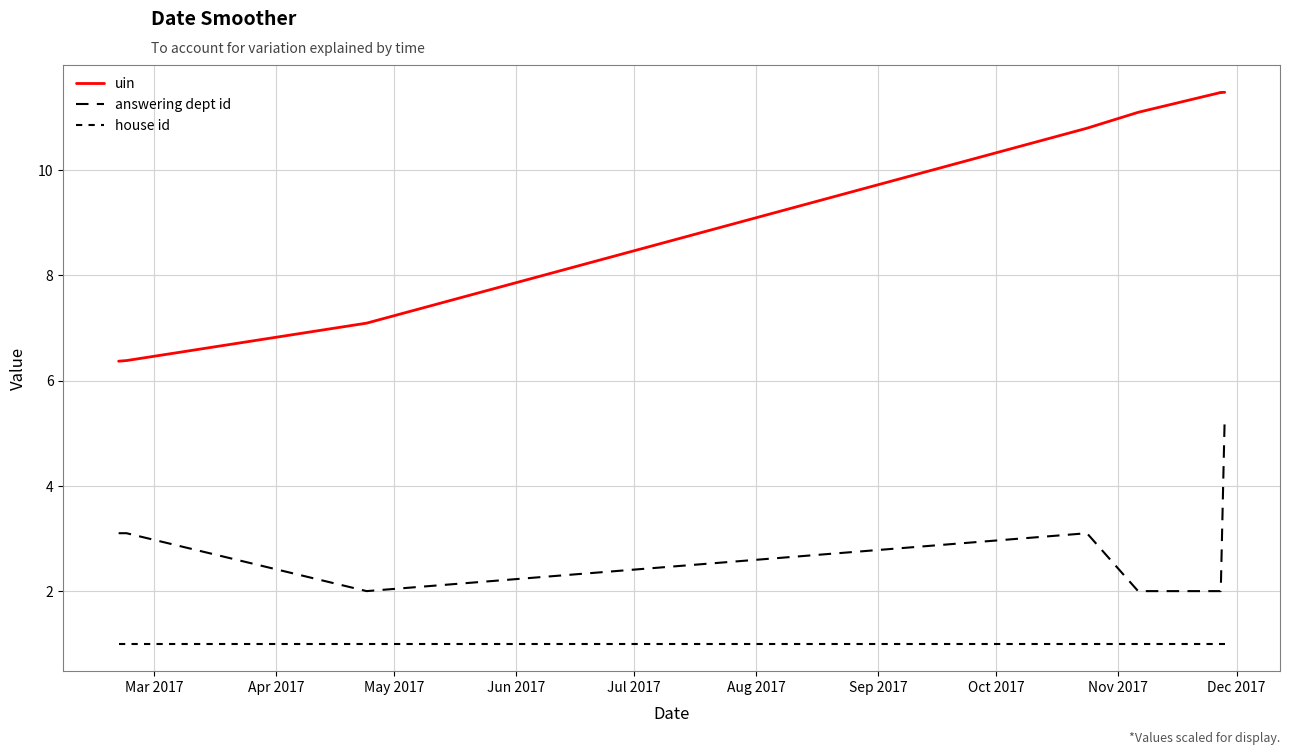

What are all the series names shown in the legend?

uin, answering dept id, house id